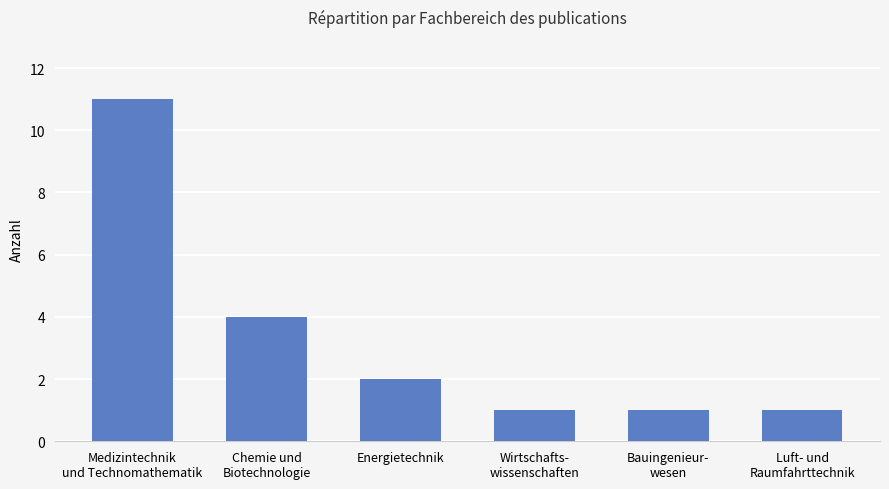

What is the label of the 4th bar from the right?

Energietechnik